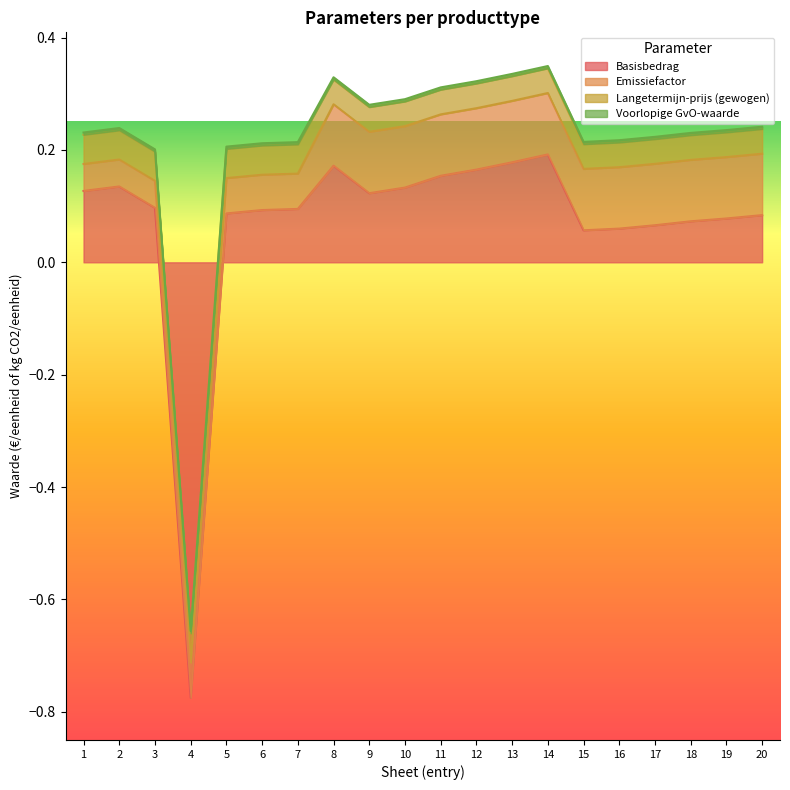

Which category has the lowest value in the Basisbedrag series?

4